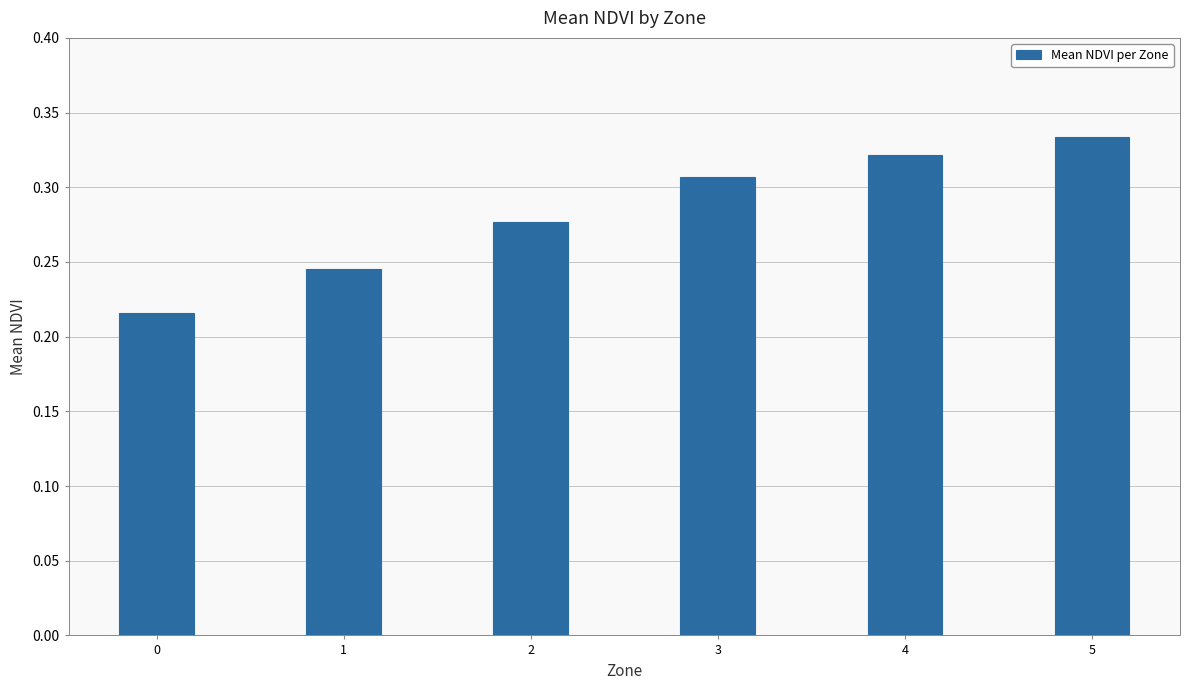

List the labels in order of value, smallest first.

0, 1, 2, 3, 4, 5